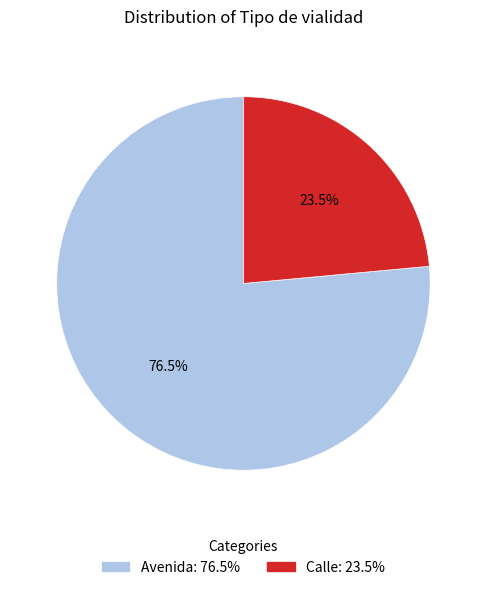

To the nearest percent, what is the average slice percentage?

50%